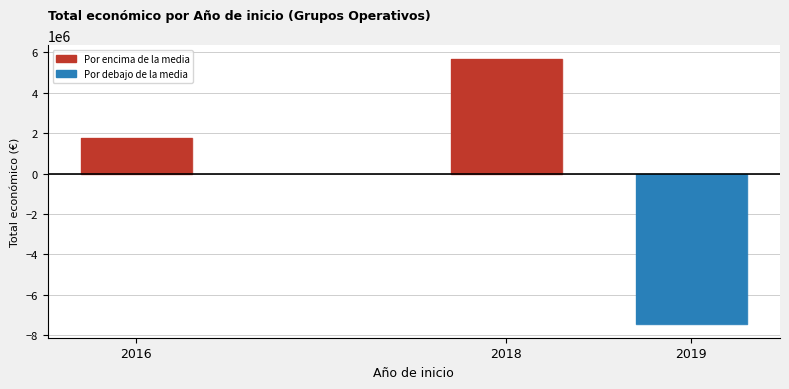

Count the number of data series in this chart.

1